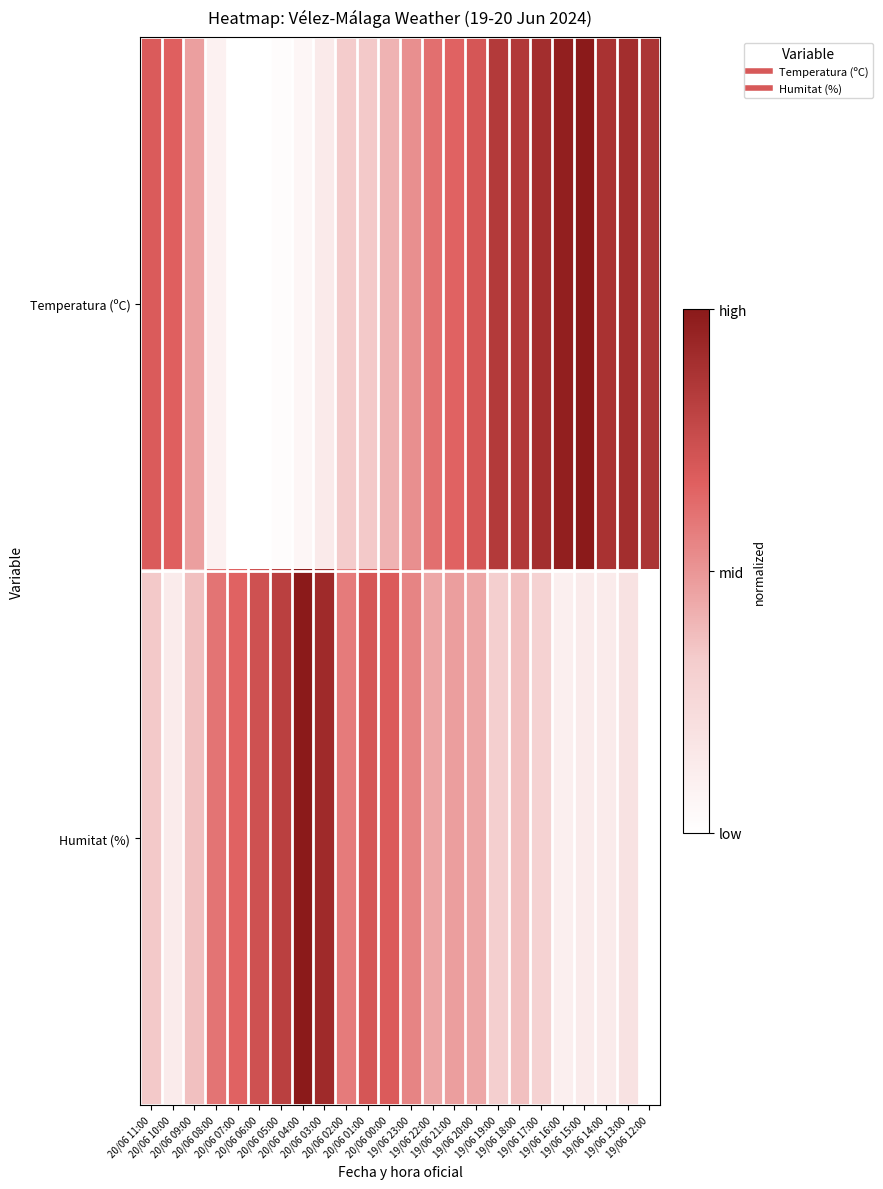

How many distinct data groups are displayed?

2